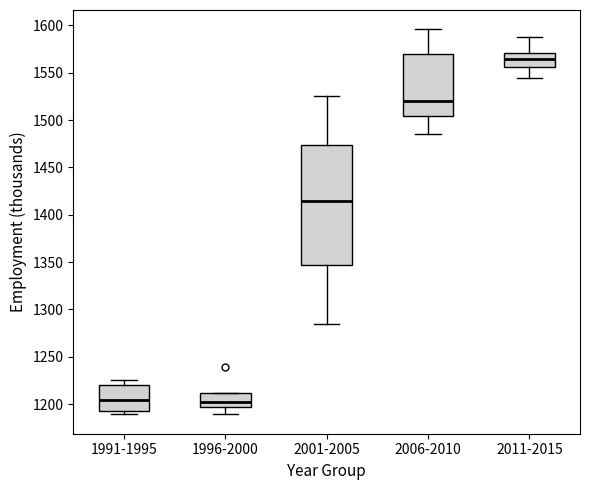

Reading left to right, transcribe this box plot: for each box, give where its median line is, the range the box spans, and where its two whiskers end, as read against the y-axis. The values are not printed on the chart, so give them approximately, as read against the axis.

1991-1995: median 1205, box 1195 to 1220, whiskers 1190 to 1225
1996-2000: median 1200, box 1195 to 1210, whiskers 1190 to 1210
2001-2005: median 1415, box 1345 to 1475, whiskers 1285 to 1525
2006-2010: median 1520, box 1505 to 1570, whiskers 1485 to 1595
2011-2015: median 1565, box 1555 to 1570, whiskers 1545 to 1590